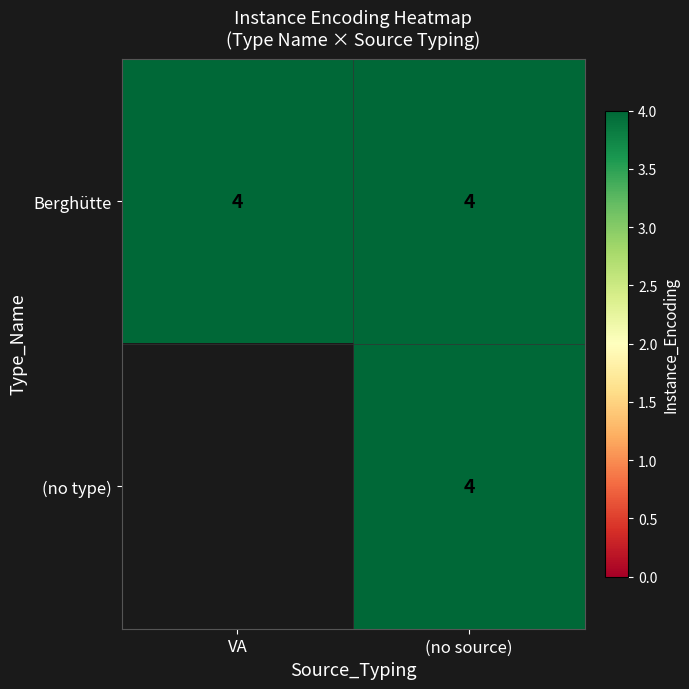

Is it true that (no type) equals 4 at (no source)?

True